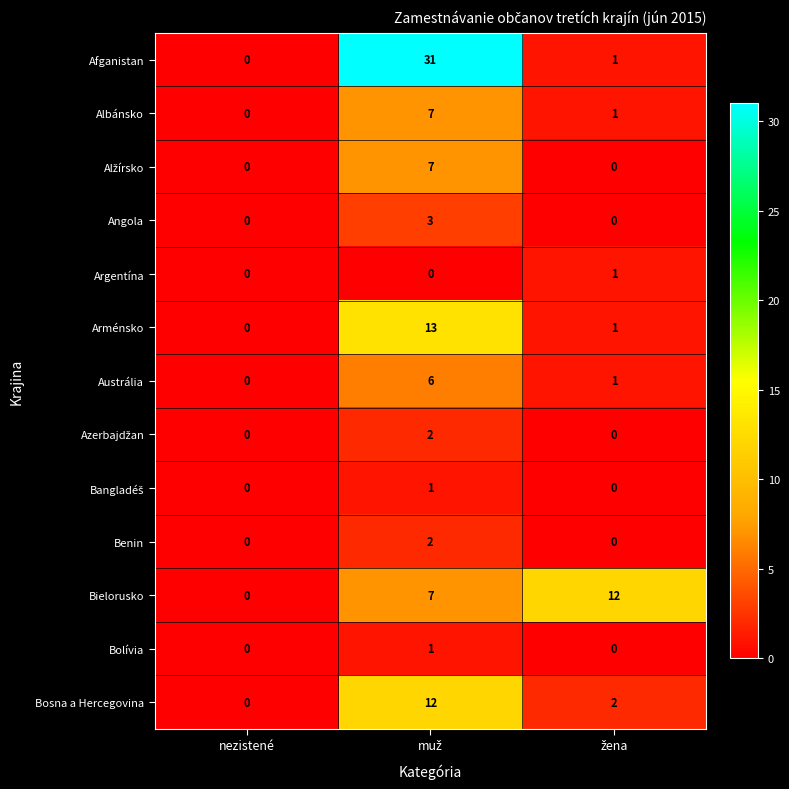

What is the highest value of the Angola series?

3